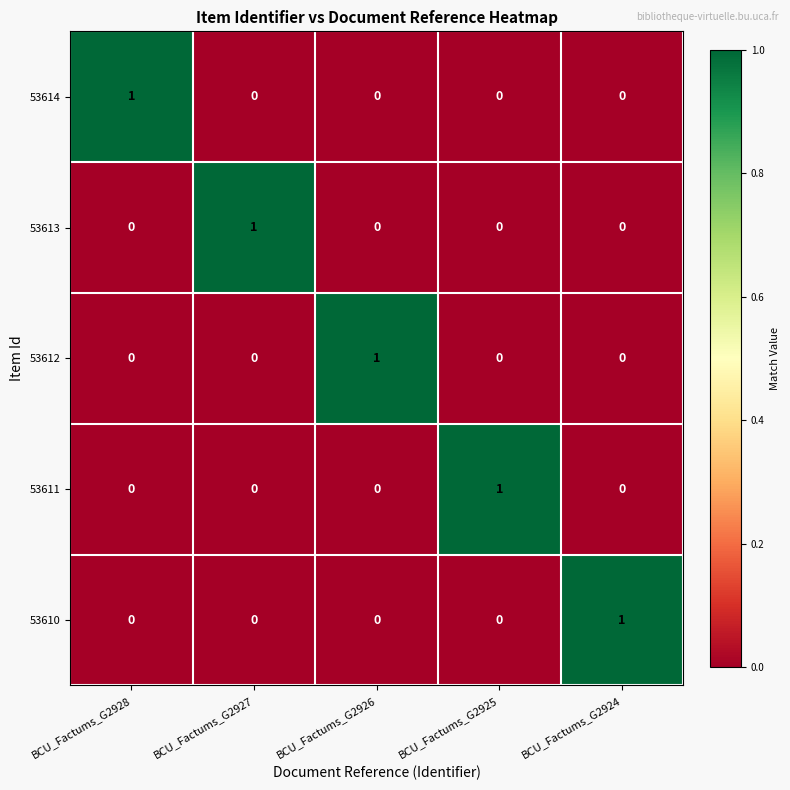

The 53610 series shows 0 at BCU_Factums_G2925. True or false?

True